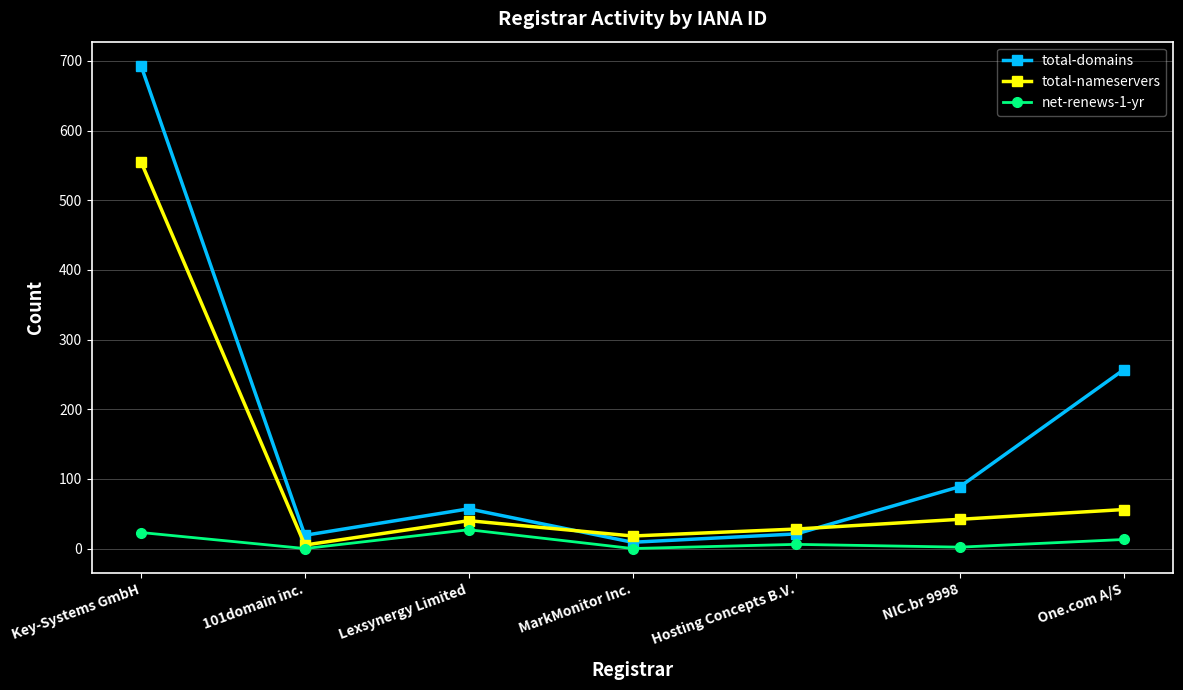

At which label is total-domains closest to 351?

One.com A/S